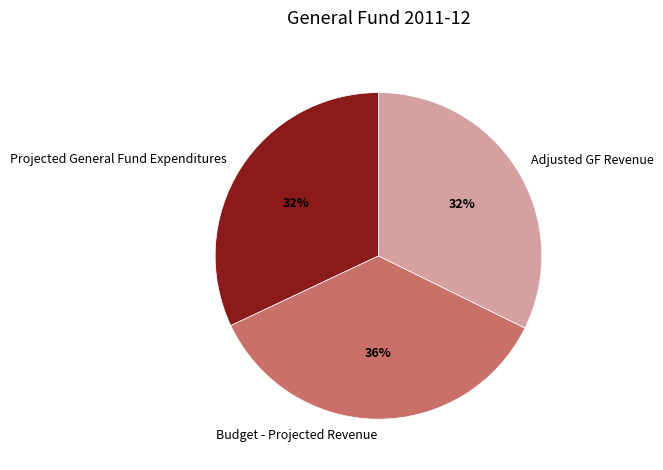

Approximately how many times larger is the value at Projected General Fund Expenditures compared to Adjusted GF Revenue?

1.0